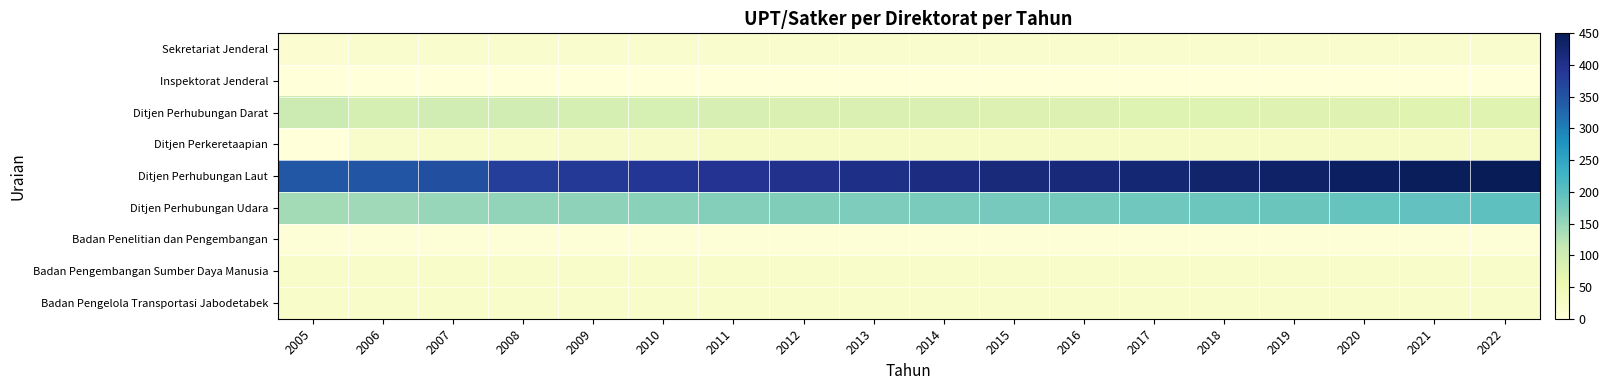

At how many categories does at least one series exceed 356?

15